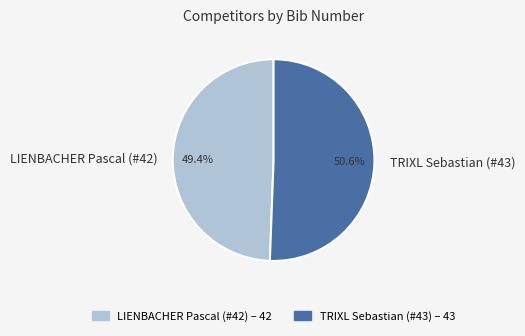

Rank the categories by value from highest to lowest.

TRIXL Sebastian (#43), LIENBACHER Pascal (#42)